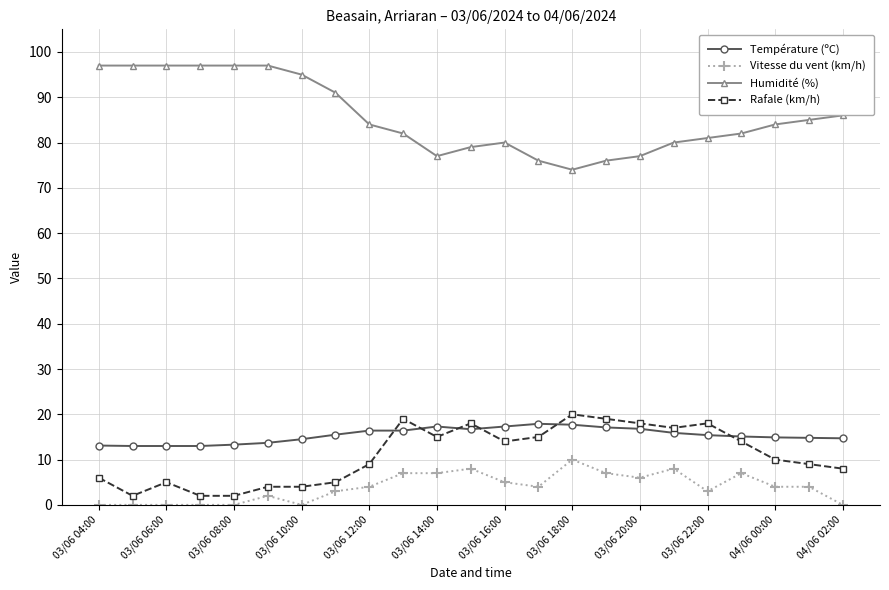

What is the maximum value shown in the chart?

97.0